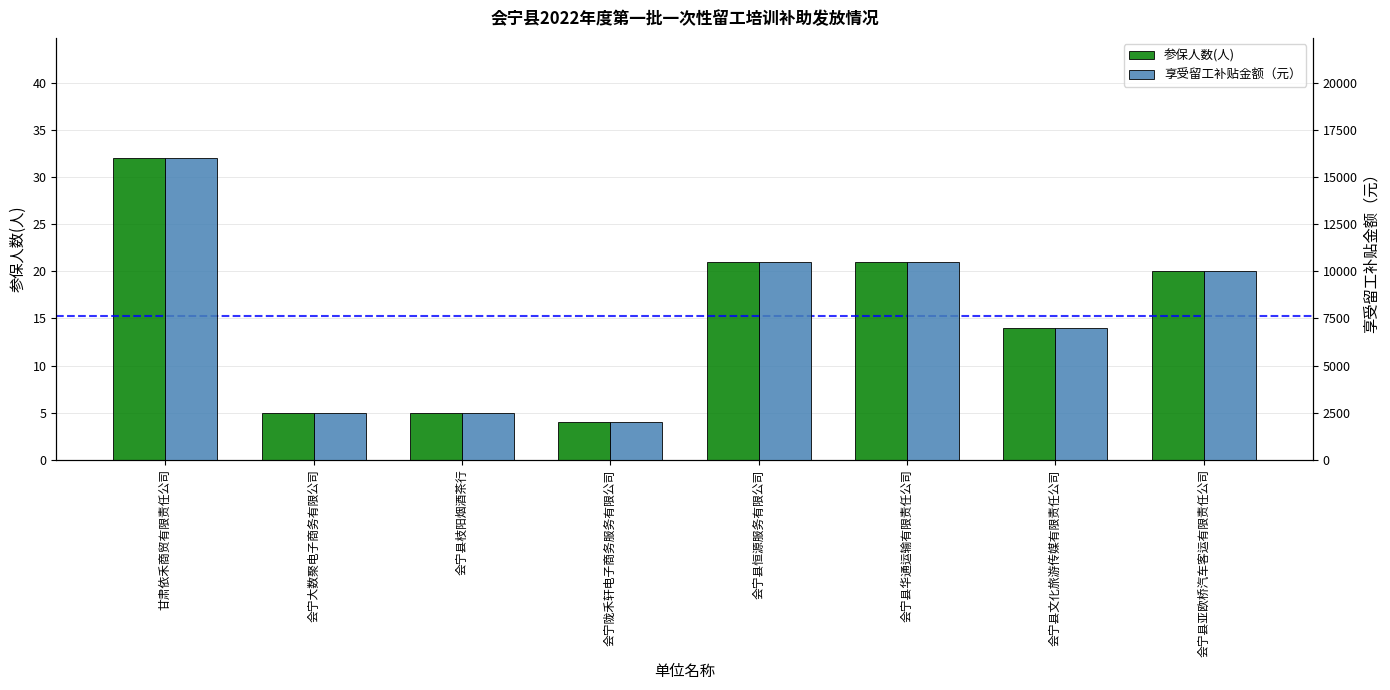

The 享受留工补贴金额（元） series shows 10500 at 会宁县恒源服务有限公司. True or false?

True